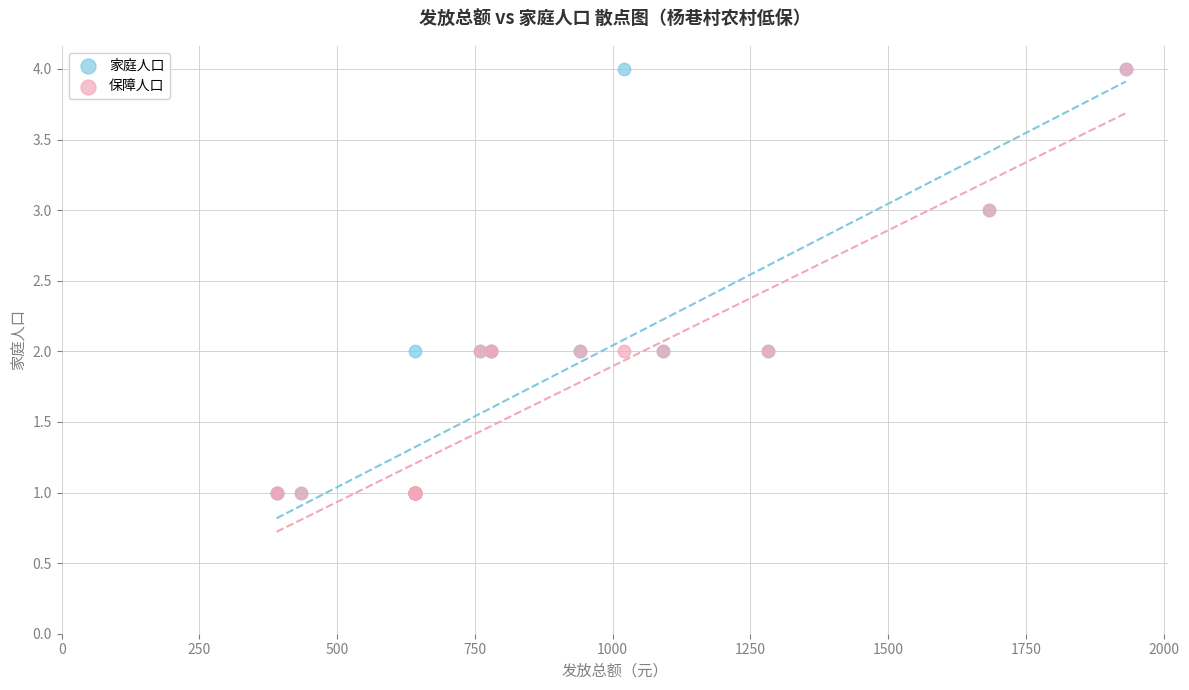

What are all the series names shown in the legend?

家庭人口, 保障人口